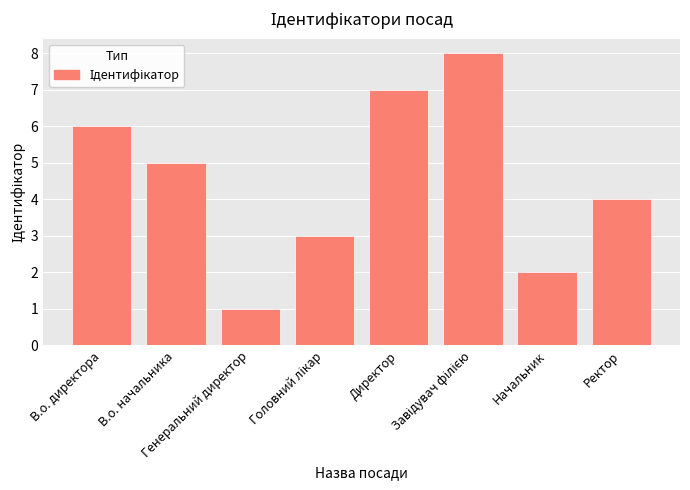

How many values are between 3 and 7?

5